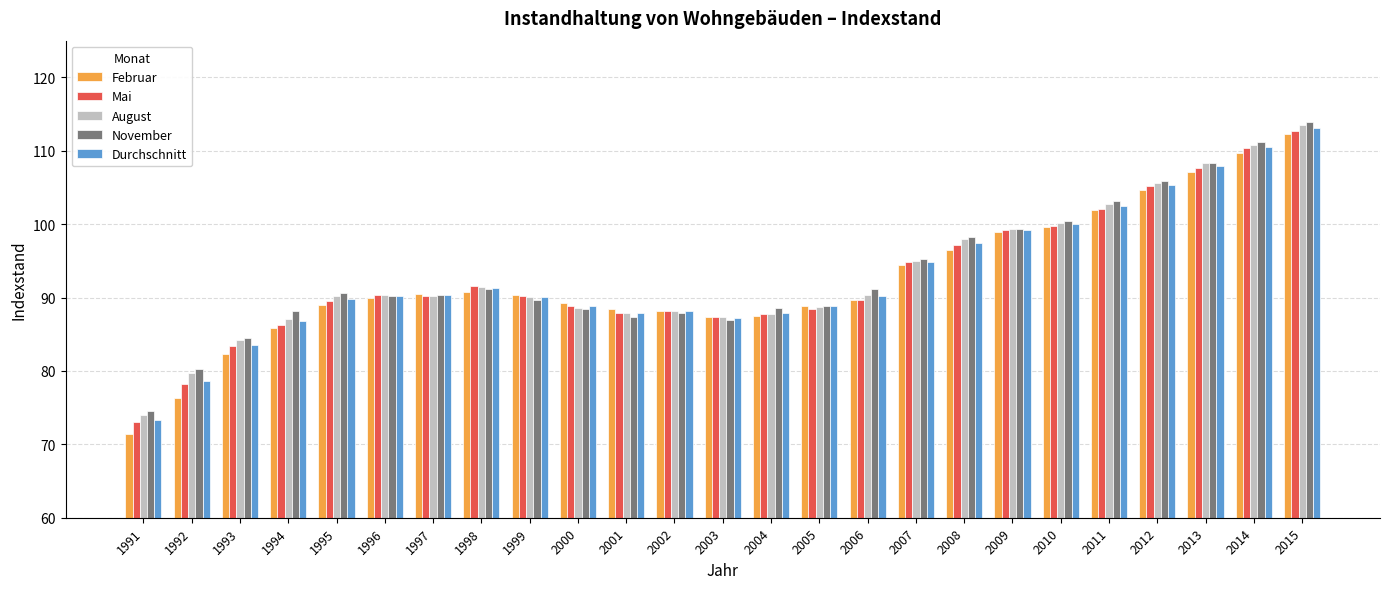

What is the difference between the Februar values at 2009 and 2005?

10.0